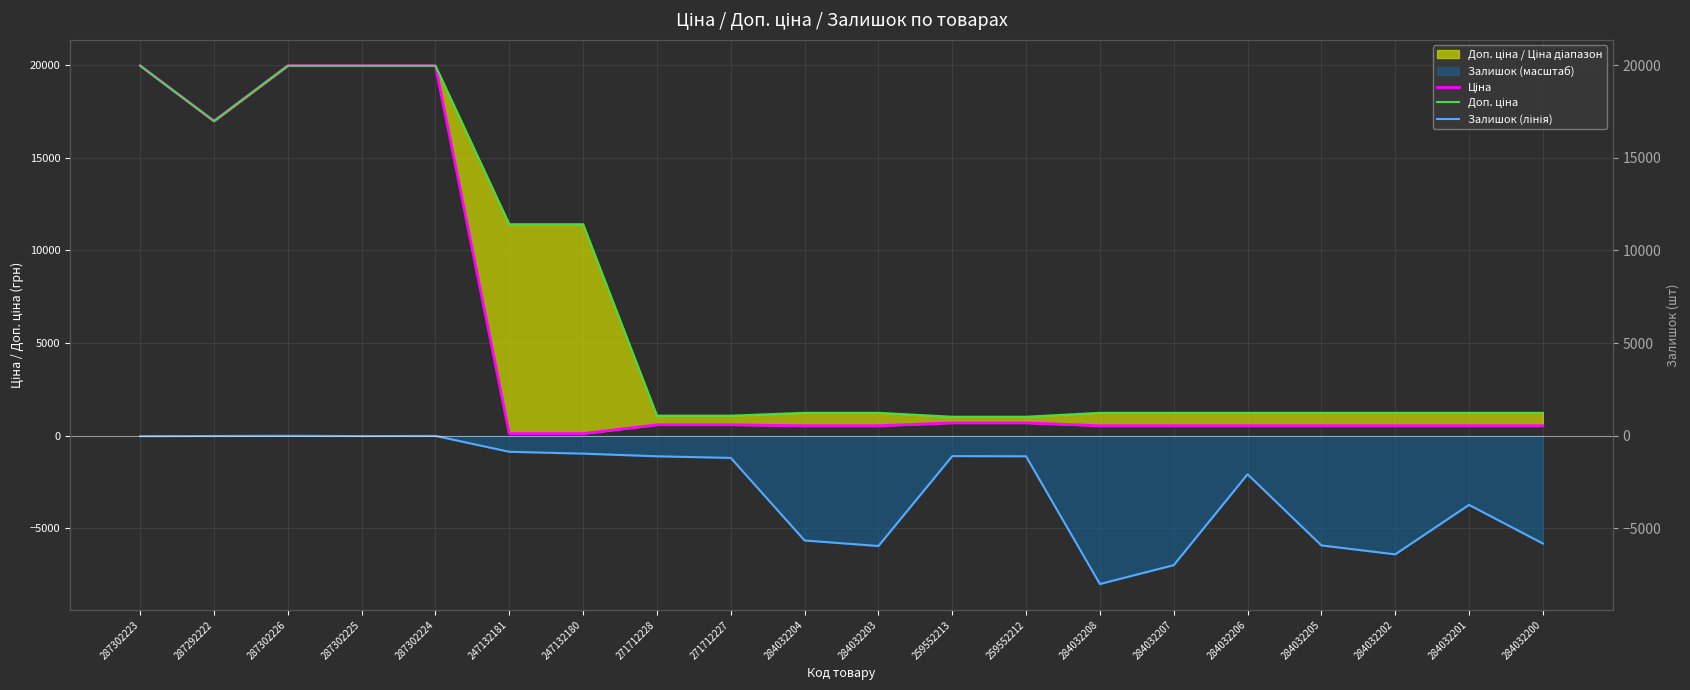

Which series has the largest total across all categories?

Доп. ціна